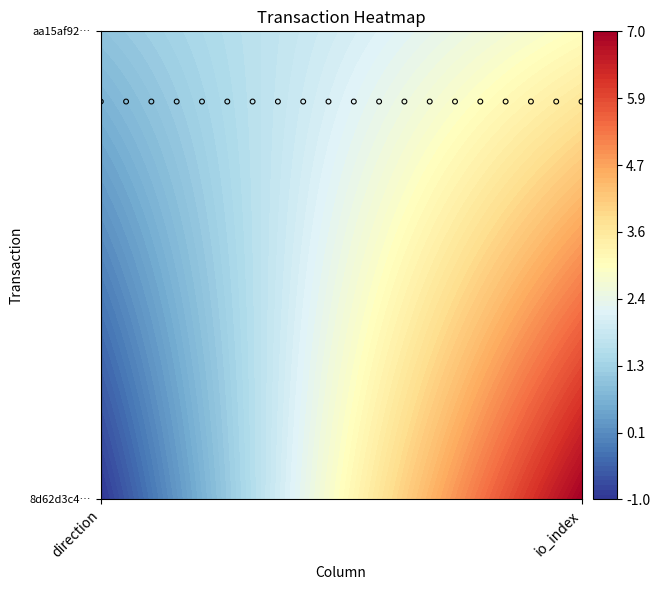

Reading right to left, what are all the values shown in this chart?

8d62d3c4931dd13bc9fc36a11798bf635850e1e: 1=7	0=-1
aa15af92cc119df2c971951bd4c2d5faf9e7d87: 1=3	0=1